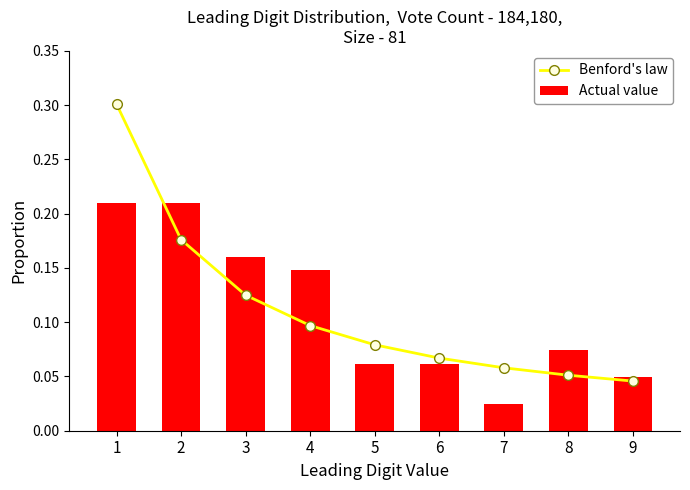

Count the Benford's law values in the range 0 to 1.

9